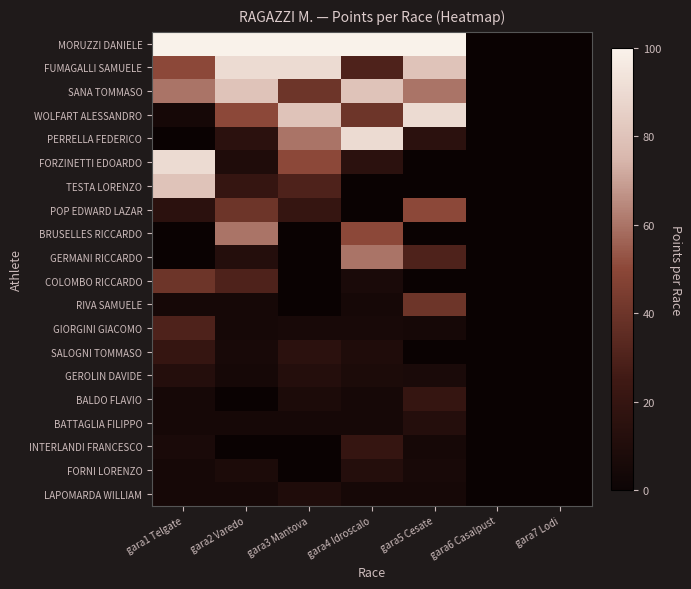

True or false: PERRELLA FEDERICO has a value of 3.2 at gara5 Cesate.

False